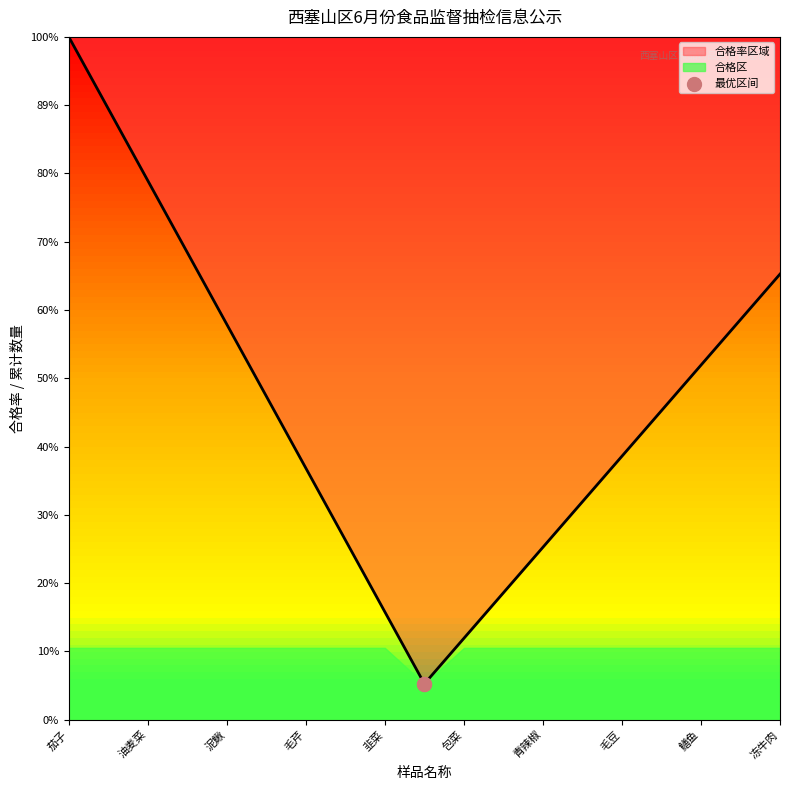

Which series reaches the maximum Y coordinate?

累计数量